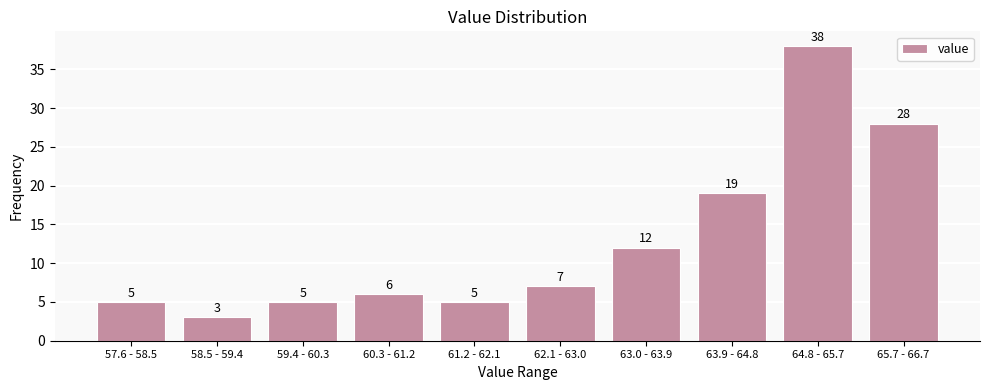

Reading left to right, what are all the values shown in this chart?

57.6 - 58.5=5	58.5 - 59.4=3	59.4 - 60.3=5	60.3 - 61.2=6	61.2 - 62.1=5	62.1 - 63.0=7	63.0 - 63.9=12	63.9 - 64.8=19	64.8 - 65.7=38	65.7 - 66.7=28